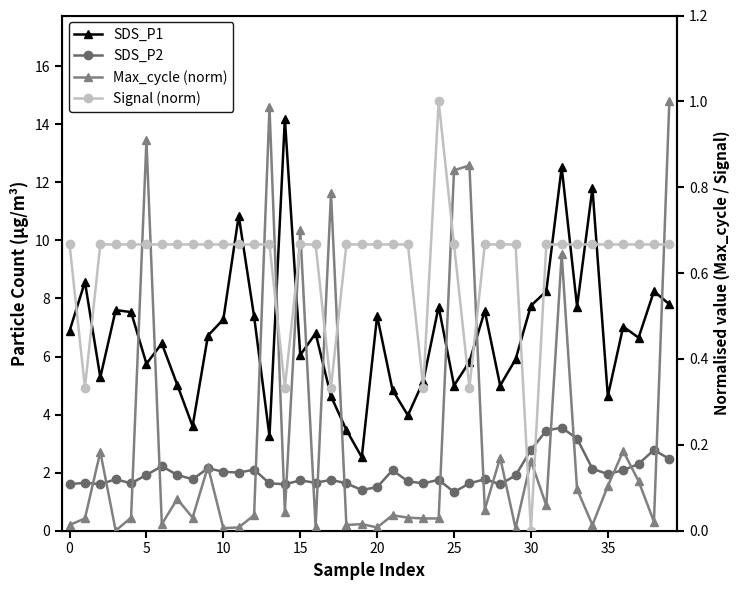

What is the maximum value shown in the chart?

14.2